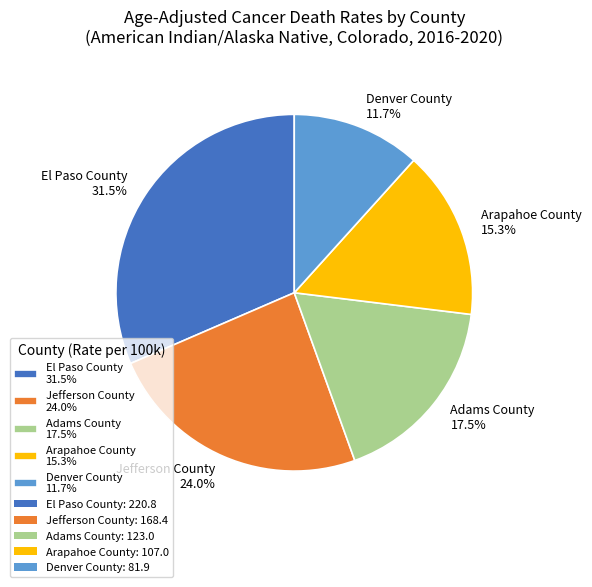

What is the largest slice in the pie chart?

El Paso County